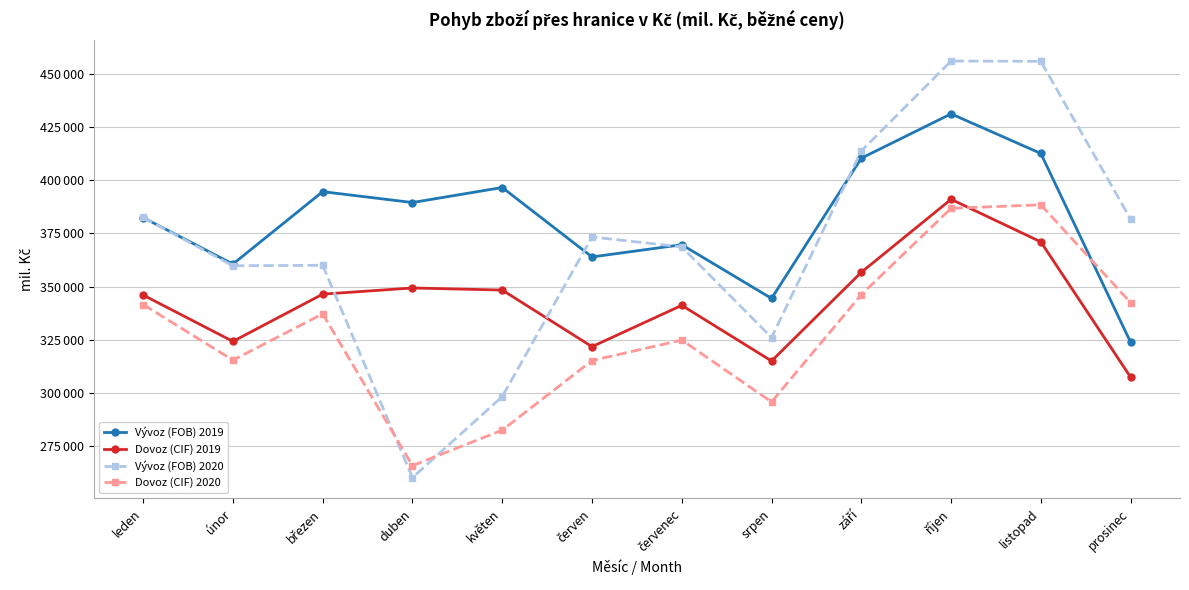

What is the difference between the second highest and minimum values in the Vývoz (FOB) 2019 series?

88820